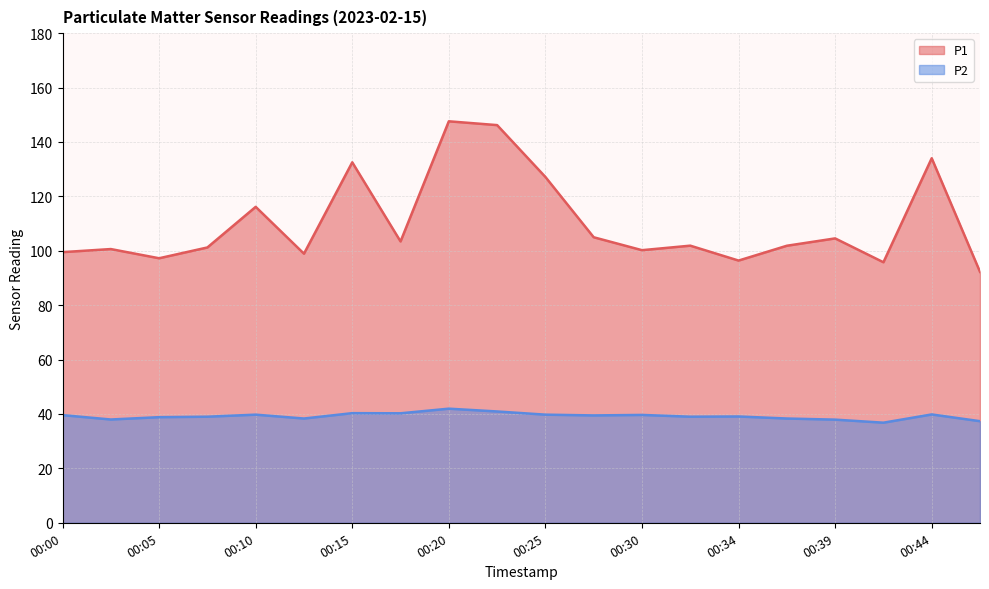

Reading left to right, transcribe all the data shown in this chart.

P1: 99.5	100.6	97.2	101.2	116.2	98.9	132.5	103.4	147.6	146.2	127.1	105.0	100.2	101.9	96.4	101.8	104.5	95.8	134.0	92.2
P2: 39.6	38.0	38.8	39.0	39.8	38.3	40.3	40.2	42.0	40.9	39.8	39.5	39.6	39.0	39.1	38.3	37.9	36.8	39.8	37.4